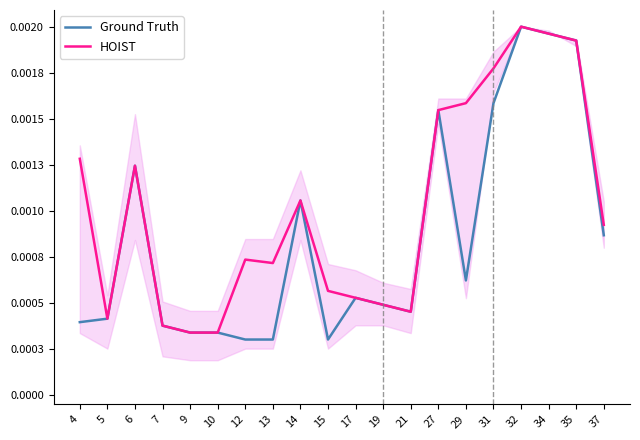

Is it true that Ground Truth equals 0.0 at 19?

True